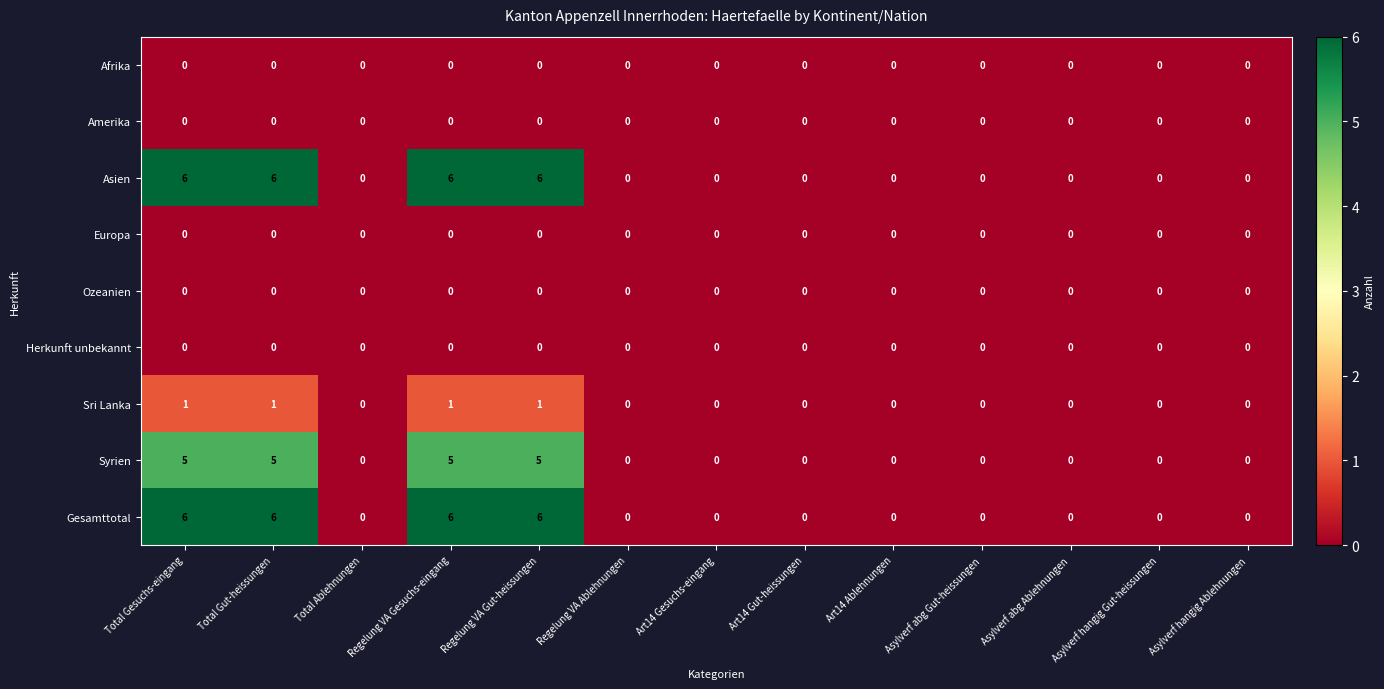

The value of Sri Lanka at Regelung VA Gut-heissungen is 2. True or false?

False